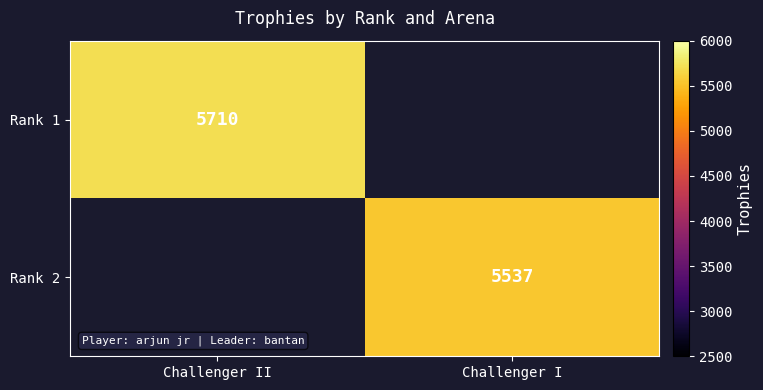

True or false: Rank 1 has a value of 7475 at Challenger II.

False